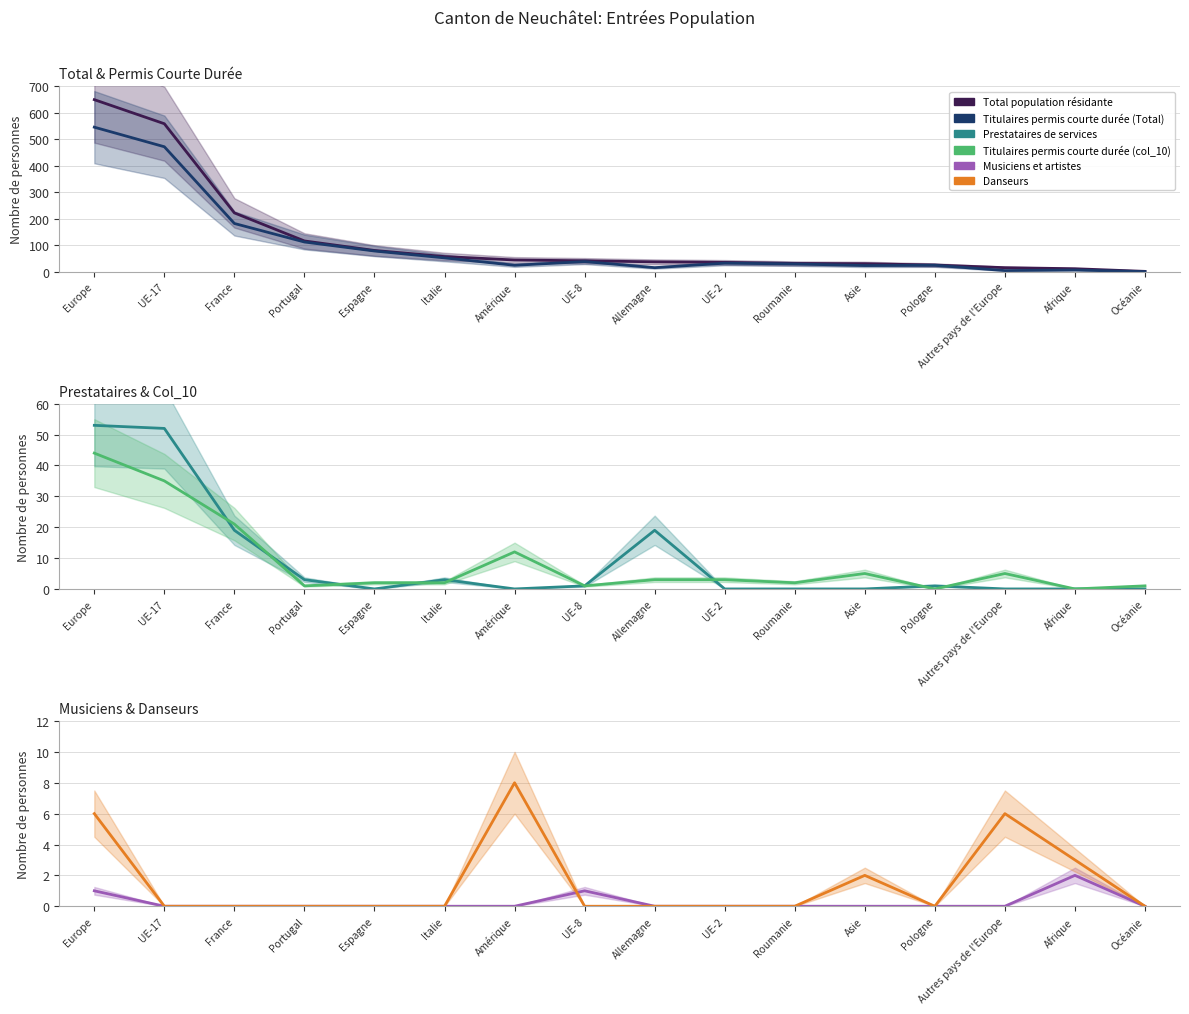

What is the highest value of the Titulaires permis courte durée (col_10) series?

44